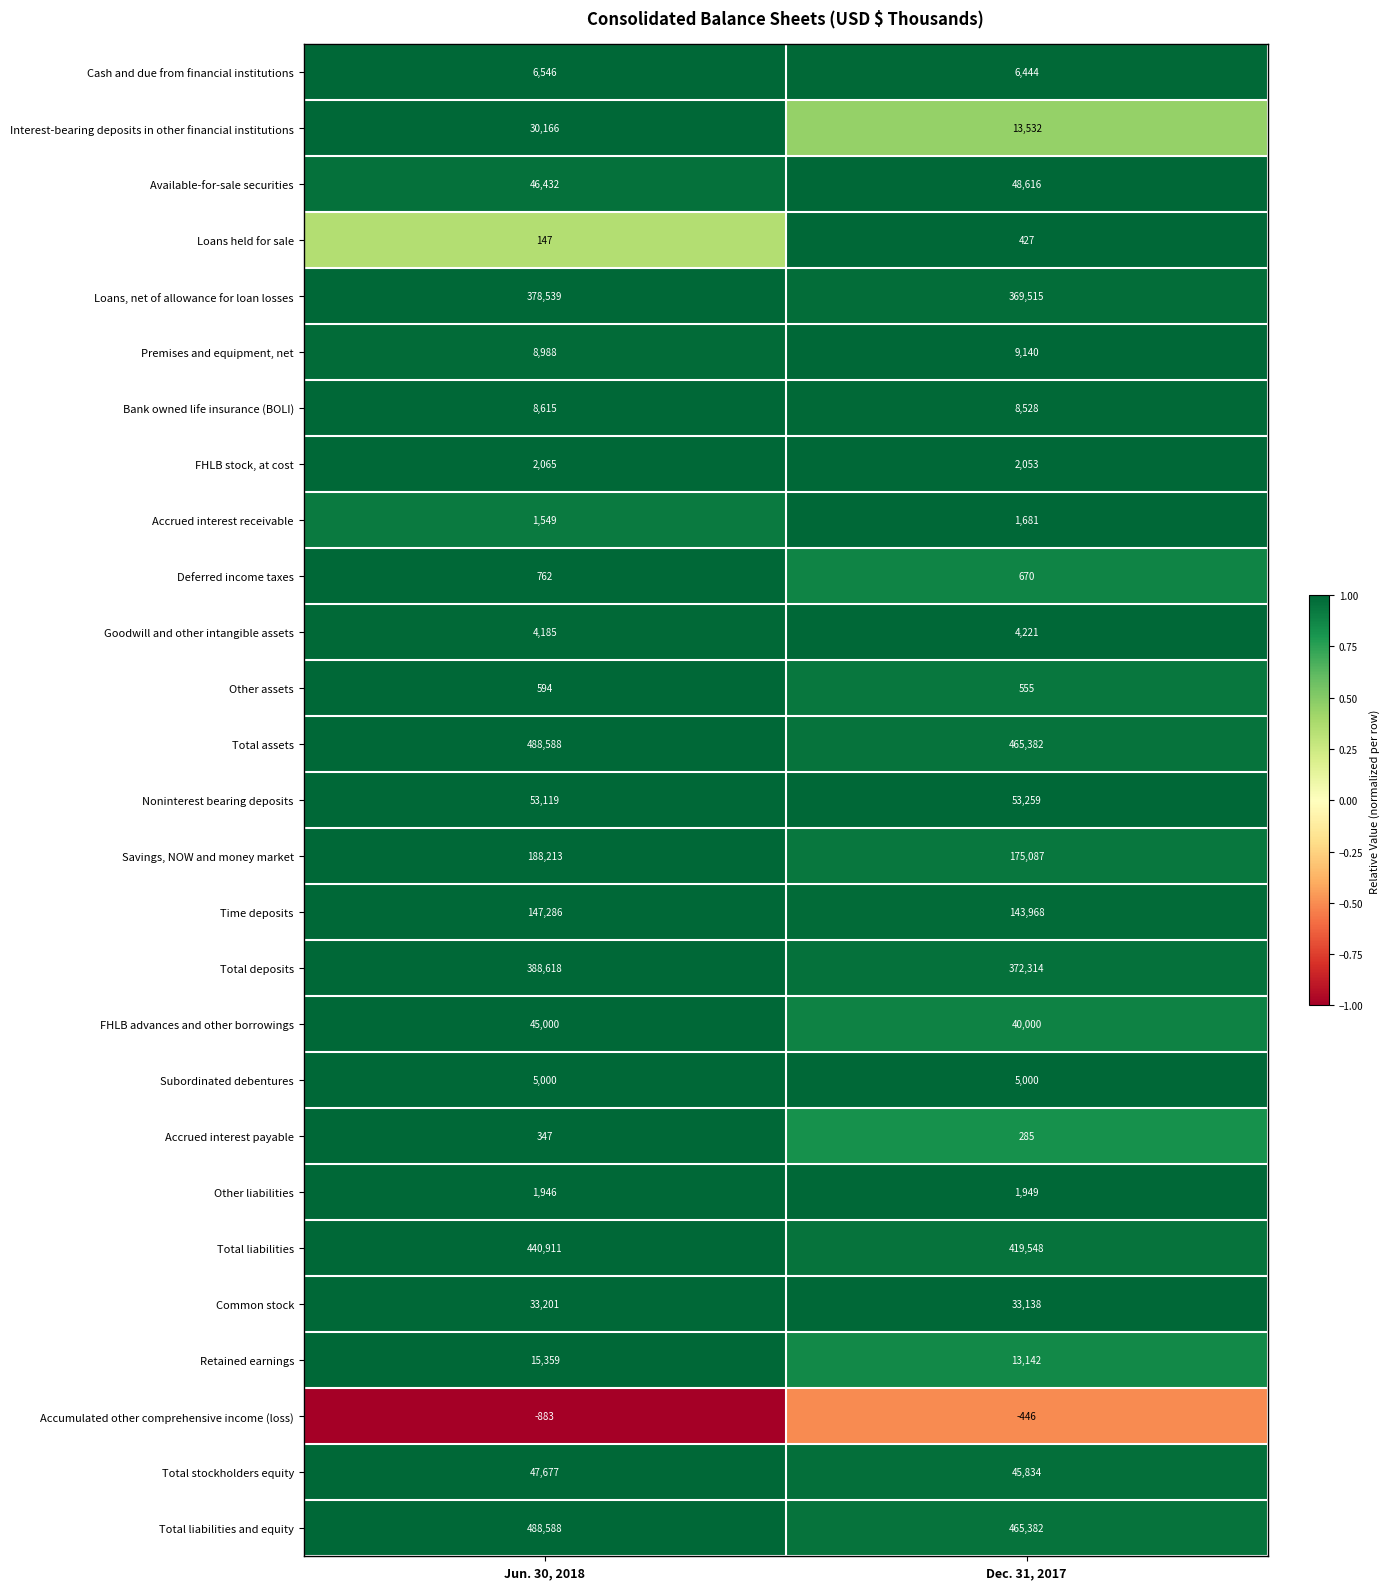

What is the greatest value displayed?

488588